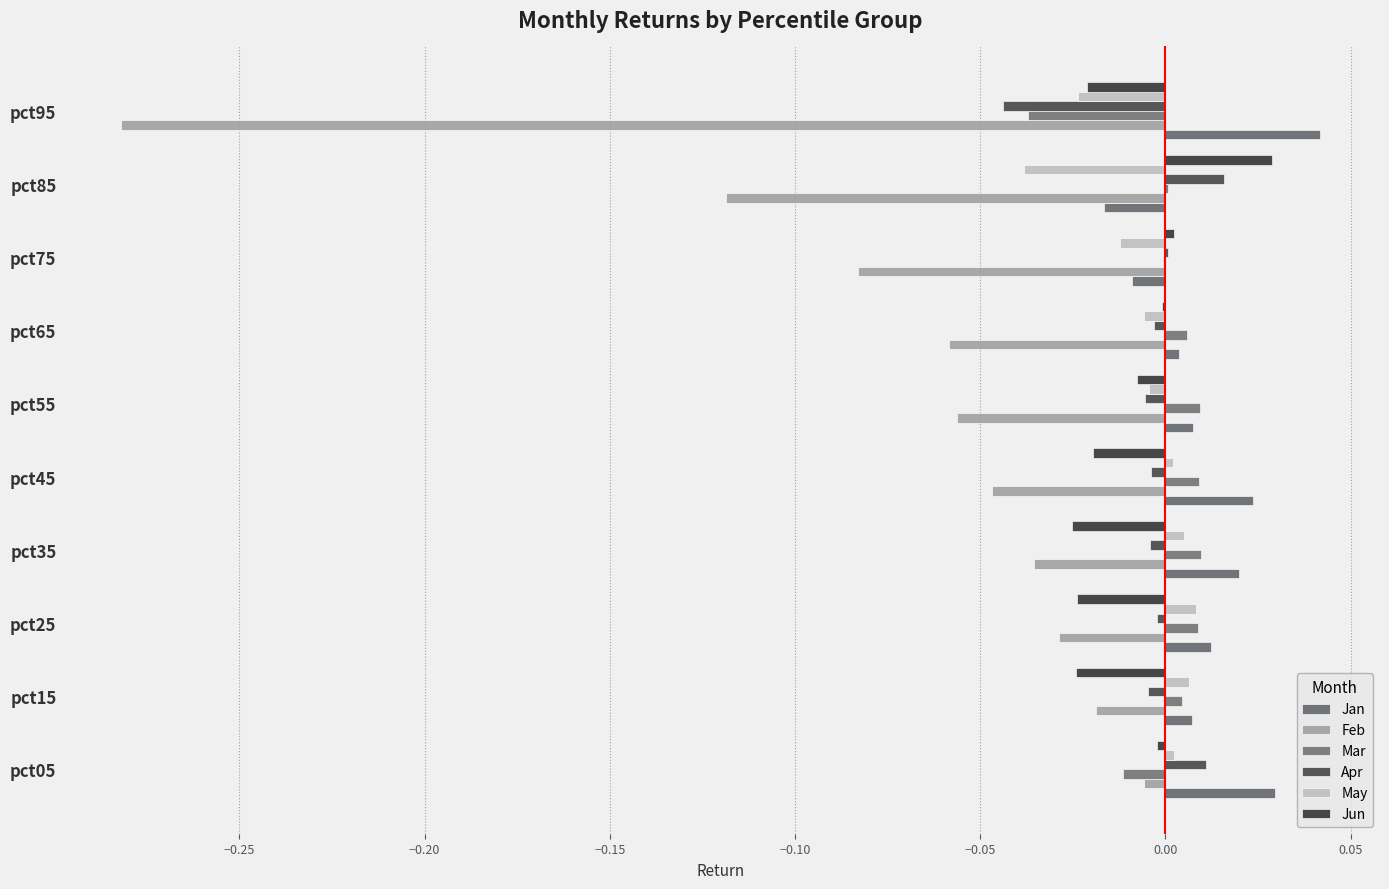

How many data points does each series have?

10